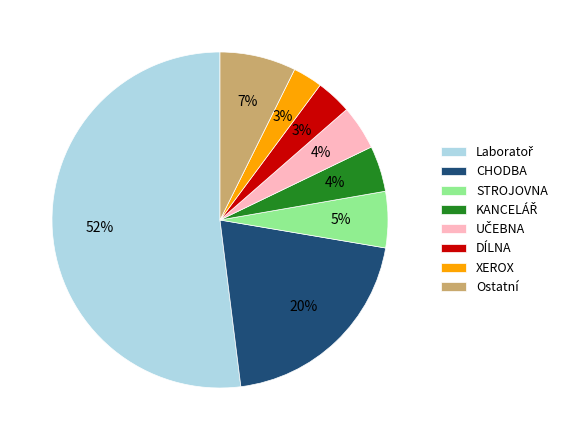

To the nearest percent, what is the average slice percentage?

12%